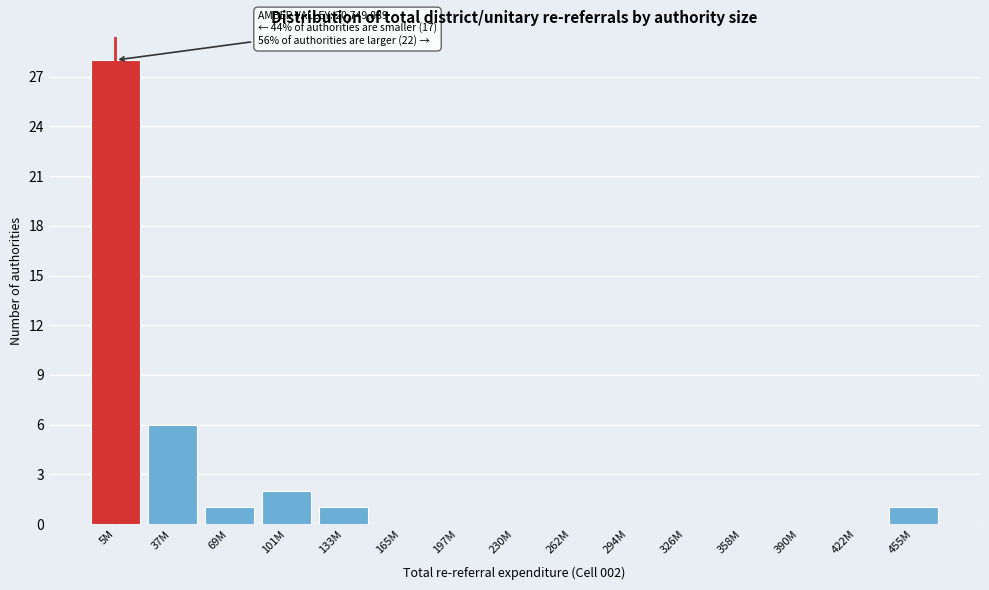

Reading left to right, extract all data points from this chart.

5M=28	37M=6	69M=1	101M=2	133M=1	165M=0	197M=0	230M=0	262M=0	294M=0	326M=0	358M=0	390M=0	422M=0	455M=1